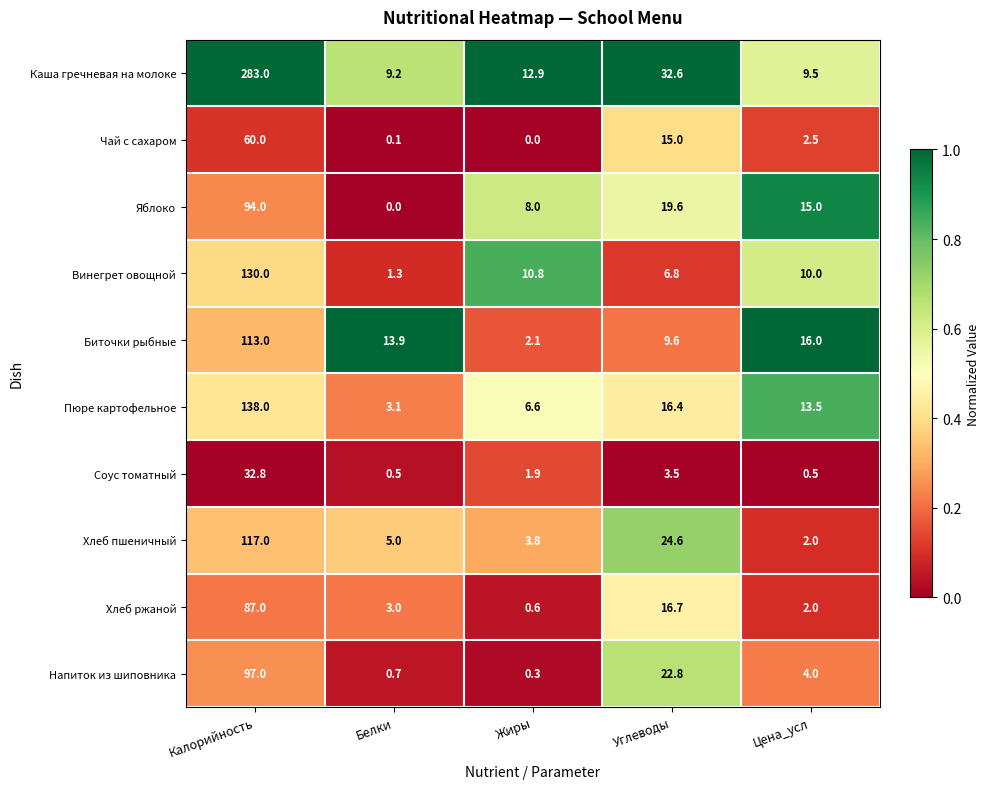

At how many categories does at least one series exceed 0?

5